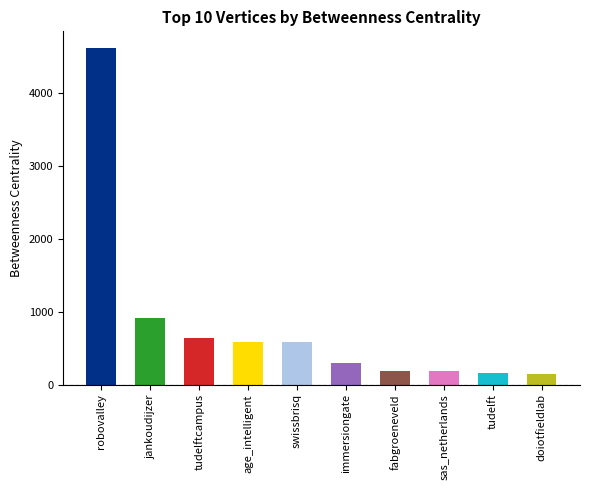

At which label does the data first exceed 582?

robovalley